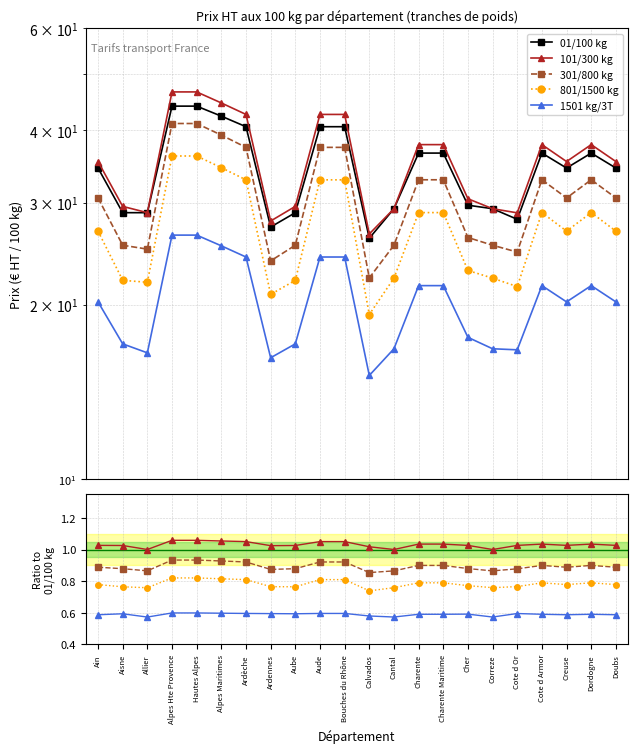

At how many categories does at least one series exceed 25?

22